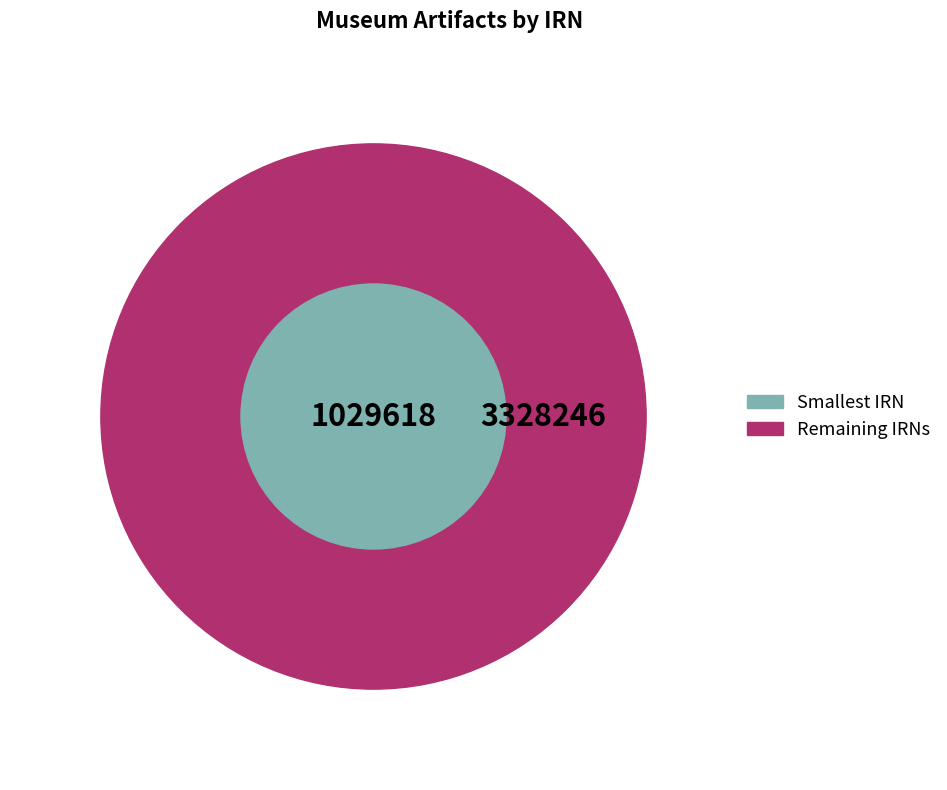

To the nearest percent, what portion does 128467.nosub[1] represent?

24%